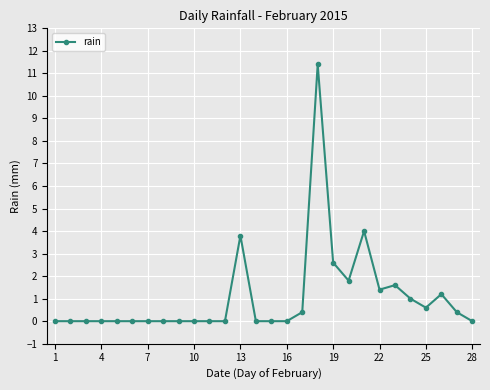

What is the value of the 22nd point from the left?

1.4